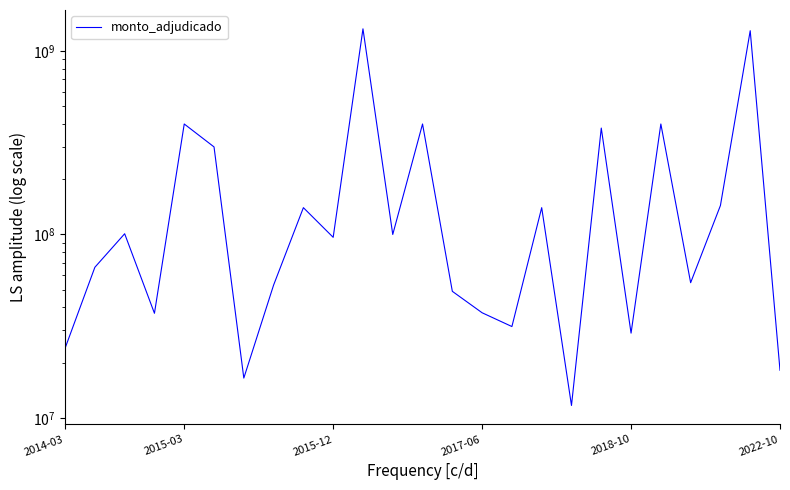

How many lines are shown in the chart?

1